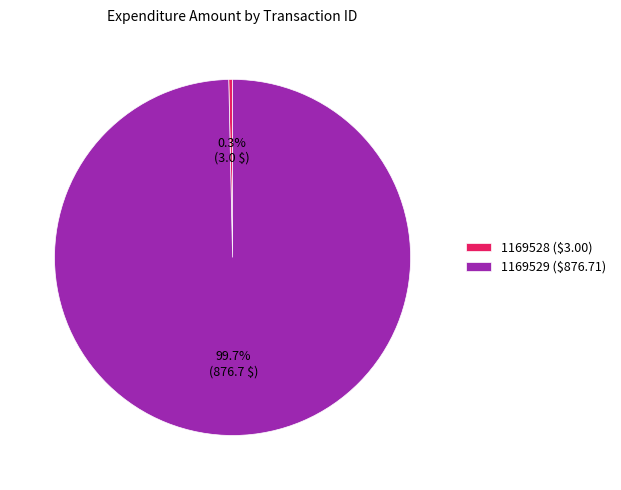

To the nearest percent, what is the difference between the 1169528 and 1169529 slice percentages?

99%